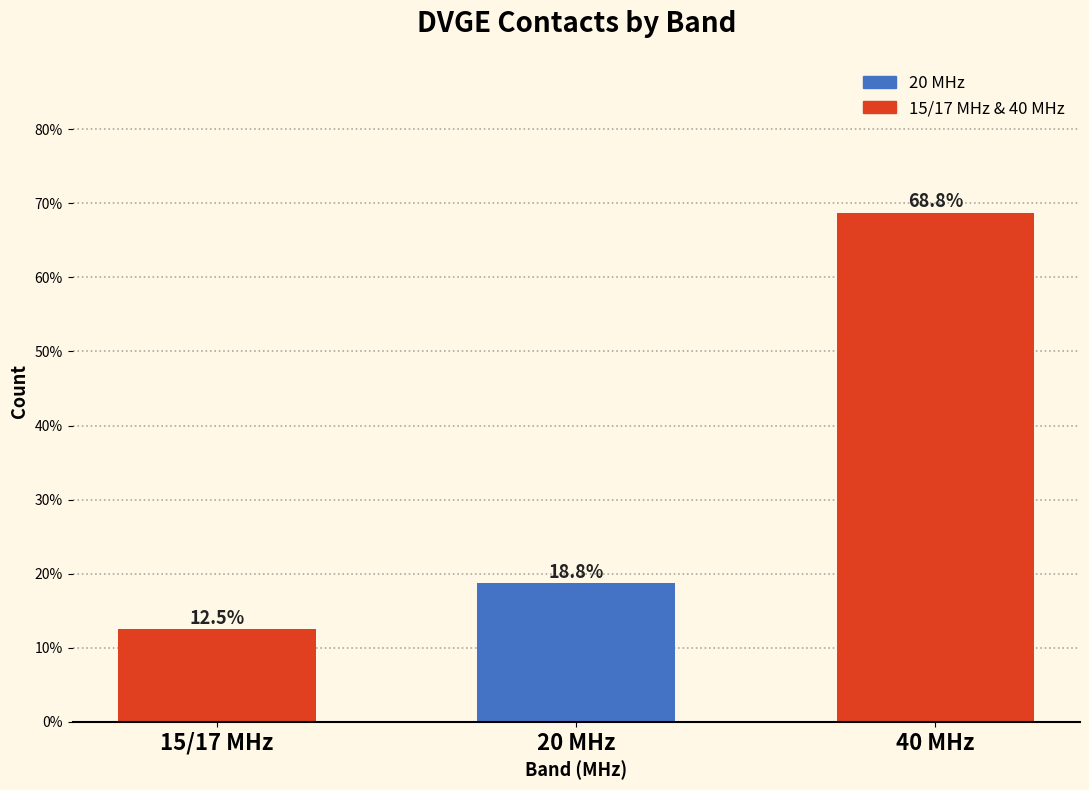

Reading right to left, what are all the values shown in this chart?

40 MHz=68.8	20 MHz=18.8	15/17 MHz=12.5